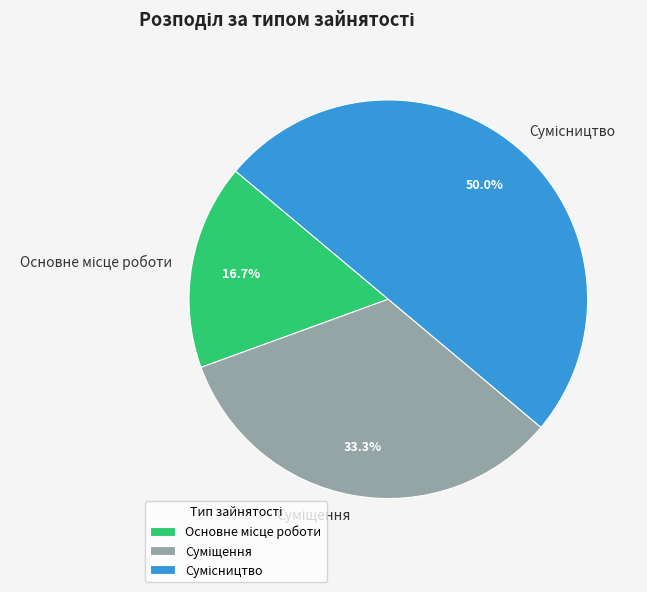

Is there any slice that represents more than half of the pie?

No